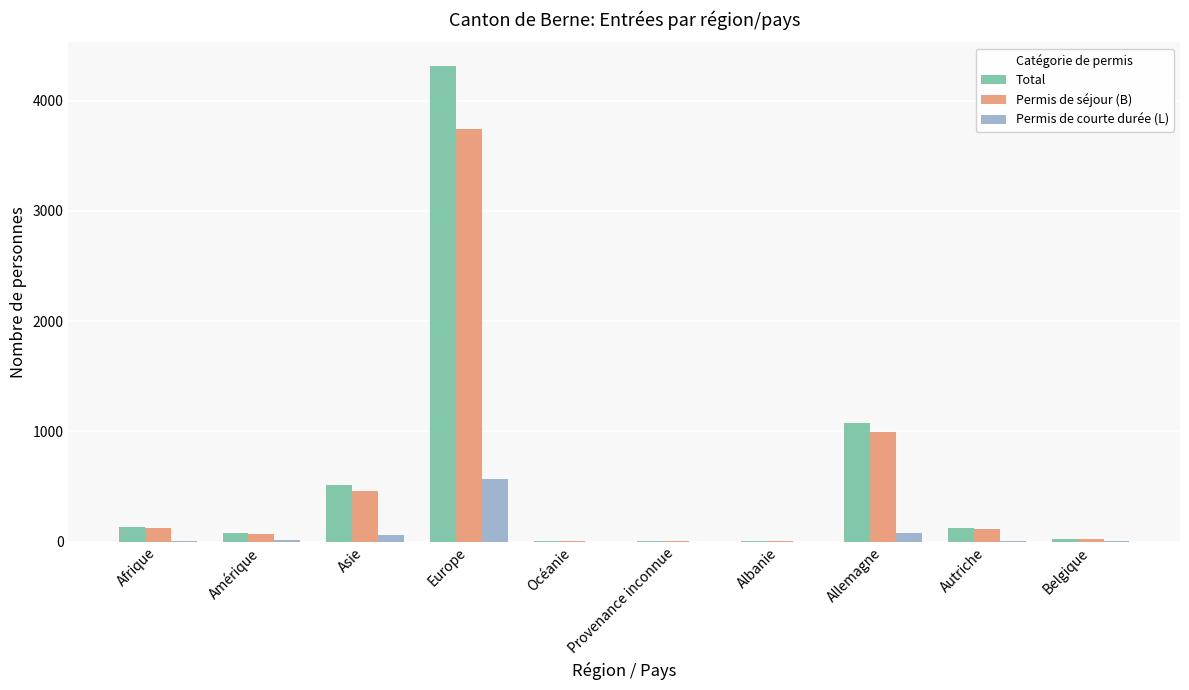

Is the value of Permis de courte durée (L) at Belgique greater than the value of Permis de séjour (B) at Europe?

No